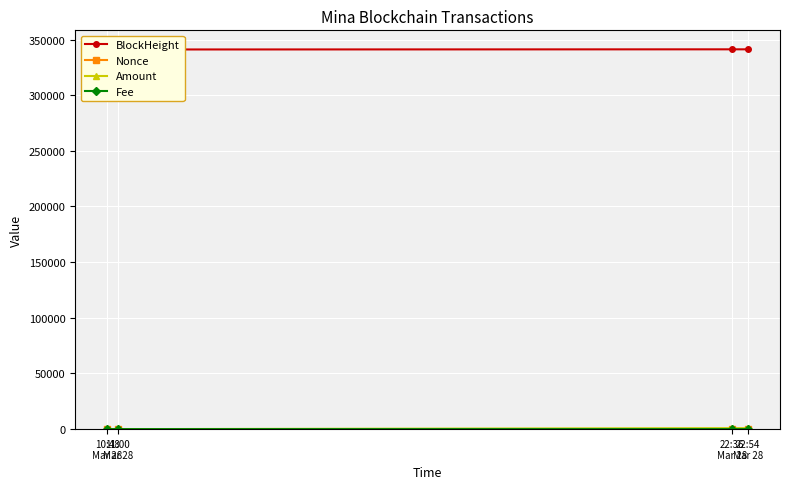

Reading left to right, transcribe all the data shown in this chart.

BlockHeight: 10:48
Mar 28=341057.0	11:00
Mar 28=341058.0	22:36
Mar 28=341198.0	22:54
Mar 28=341201.0
Nonce: 10:48
Mar 28=2.0	11:00
Mar 28=3.0	22:36
Mar 28=4.0	22:54
Mar 28=0.0
Amount: 10:48
Mar 28=1.0	11:00
Mar 28=2.0	22:36
Mar 28=855.7	22:54
Mar 28=857.6
Fee: 10:48
Mar 28=0.0	11:00
Mar 28=0.0	22:36
Mar 28=0.0	22:54
Mar 28=0.1